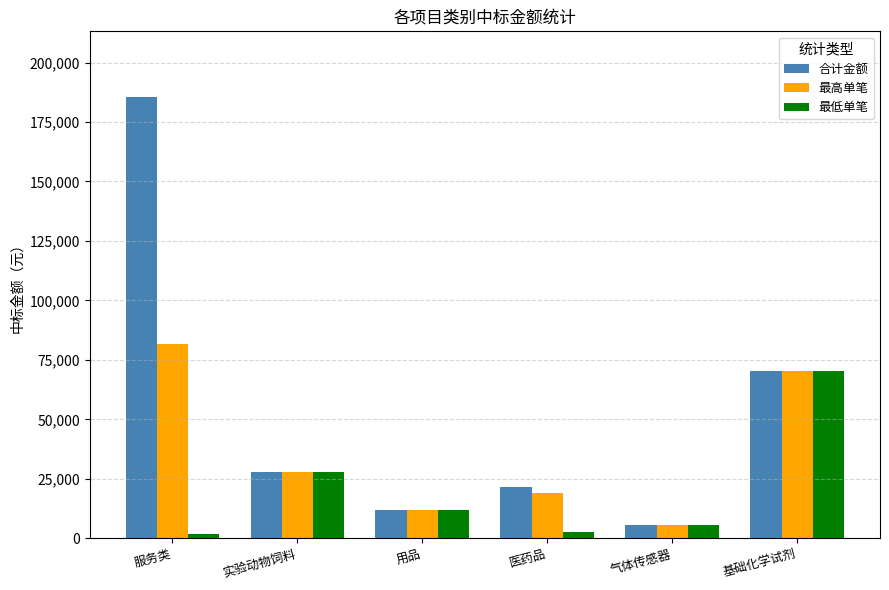

What is the label of the 4th bar from the right?

用品